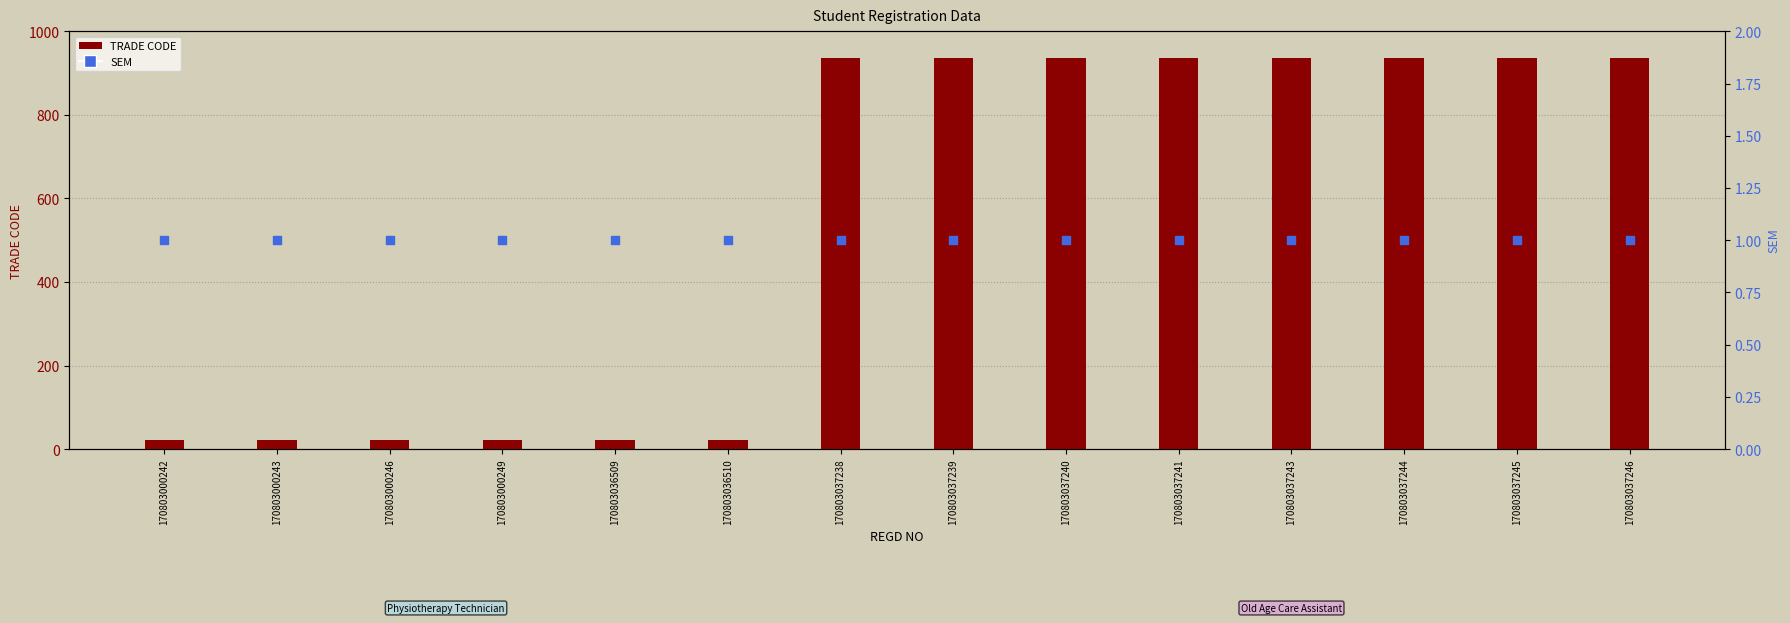

Which series contains the lowest Y value?

SEM